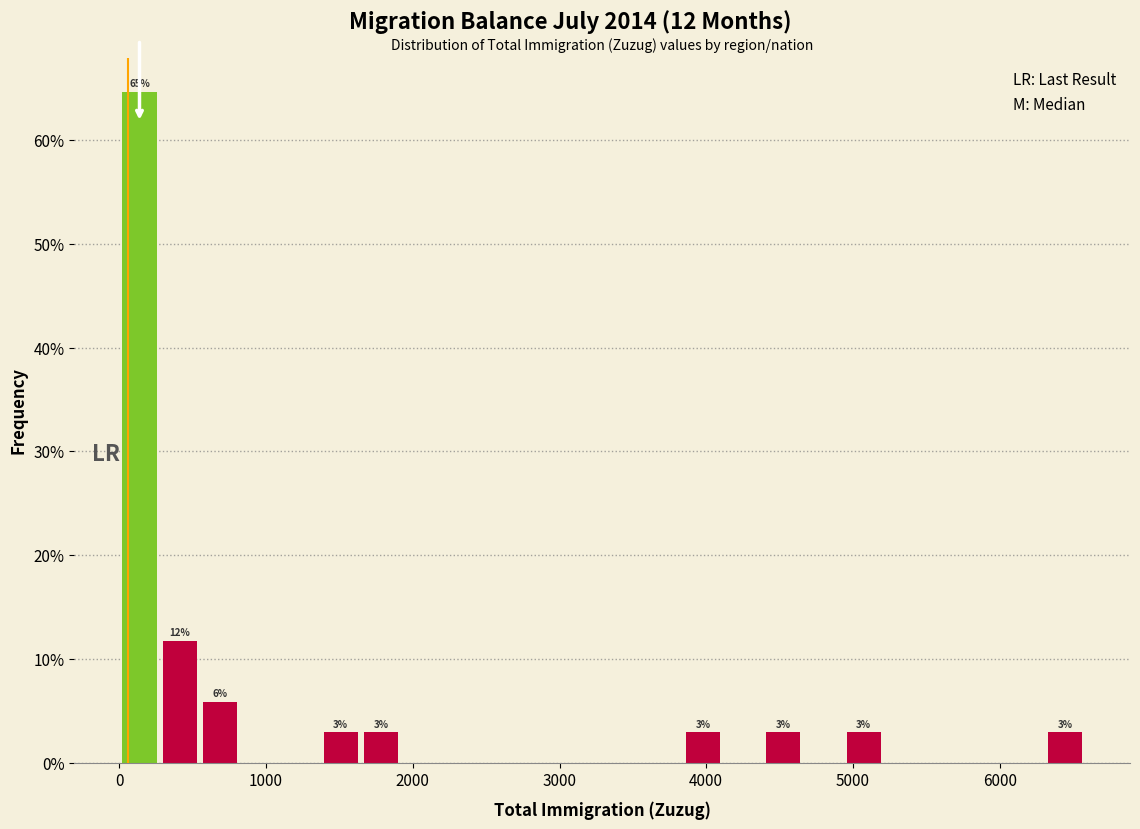

Around what value on the x-axis is the tallest bar? Give the approximate position of its centre, as read against the axis.

100